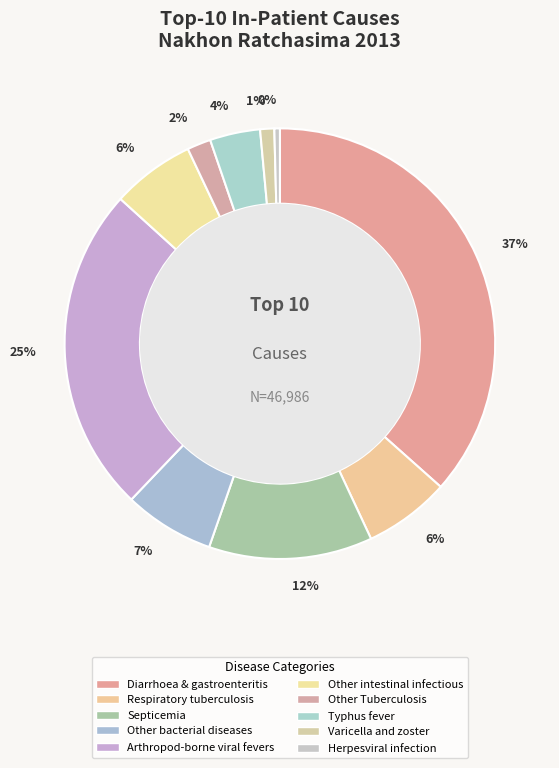

Count the number of slices in the pie.

10